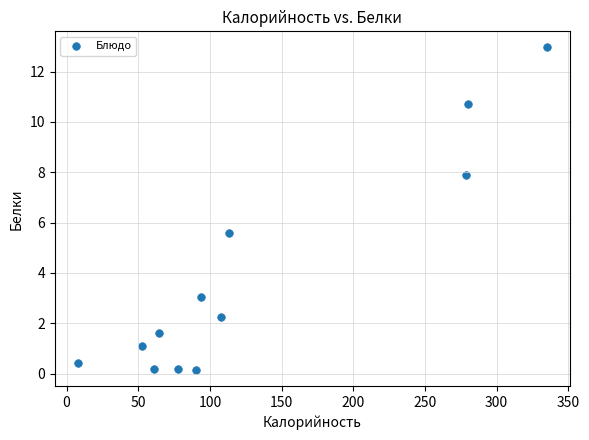

What is the range of X values (max minus min)?

326.9